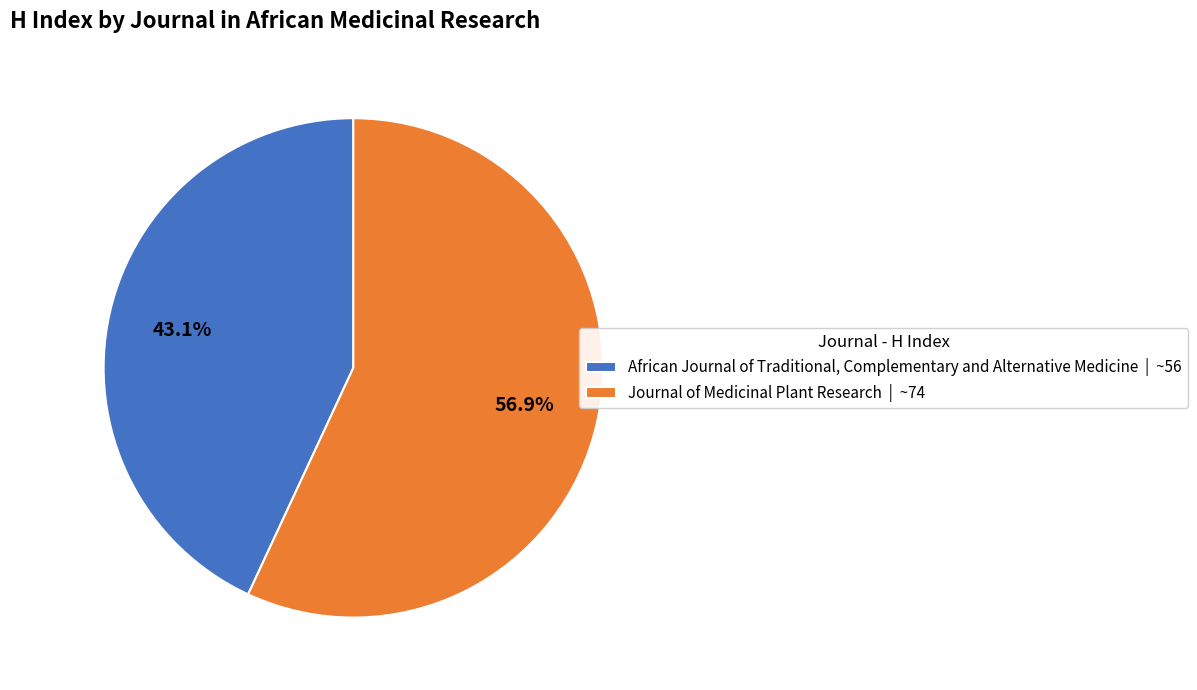

To the nearest percent, what is the average slice percentage?

50%